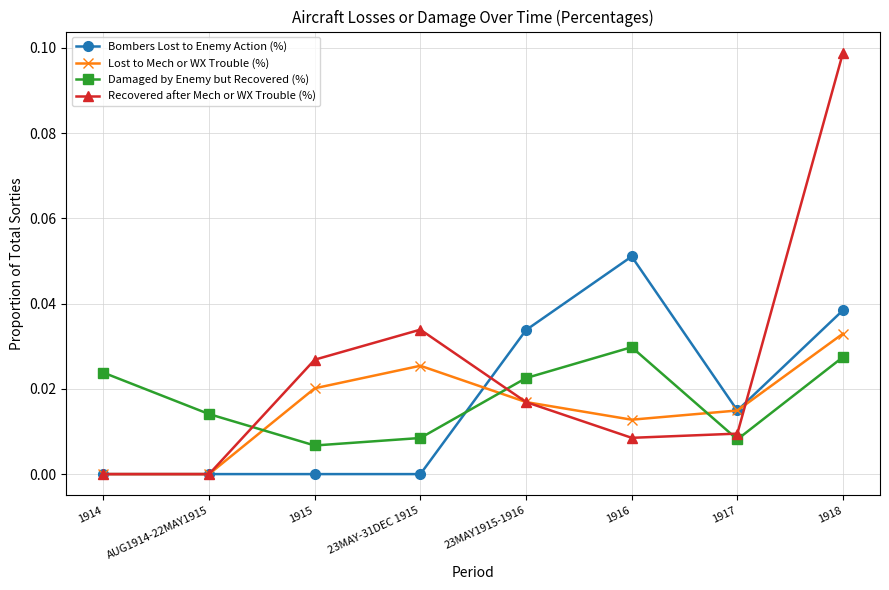

In Damaged by Enemy but Recovered (%), how many points are lower than both neighbors (excluding endpoints)?

2